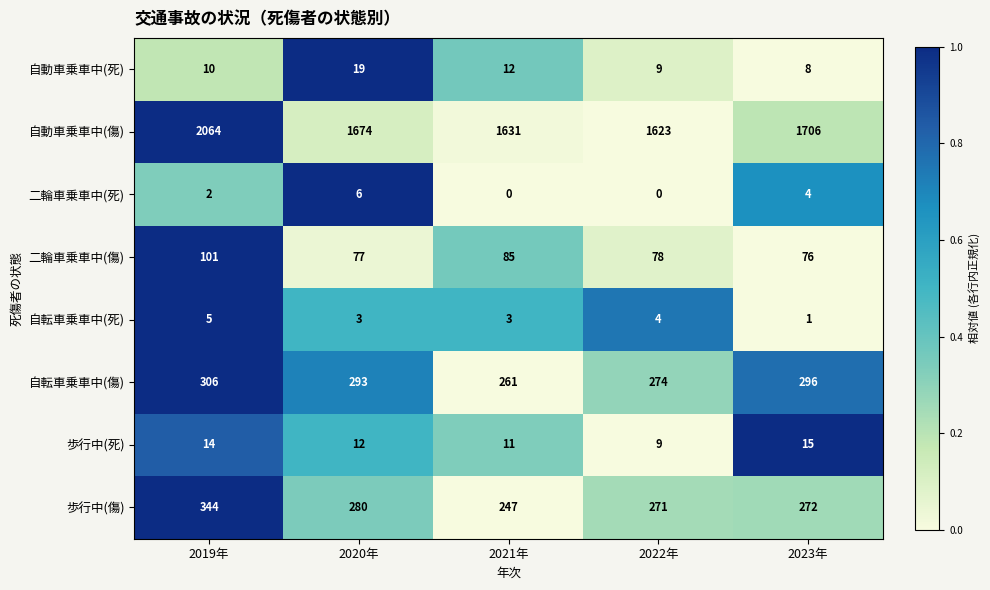

What is the total value across all series at 2021年?

2250